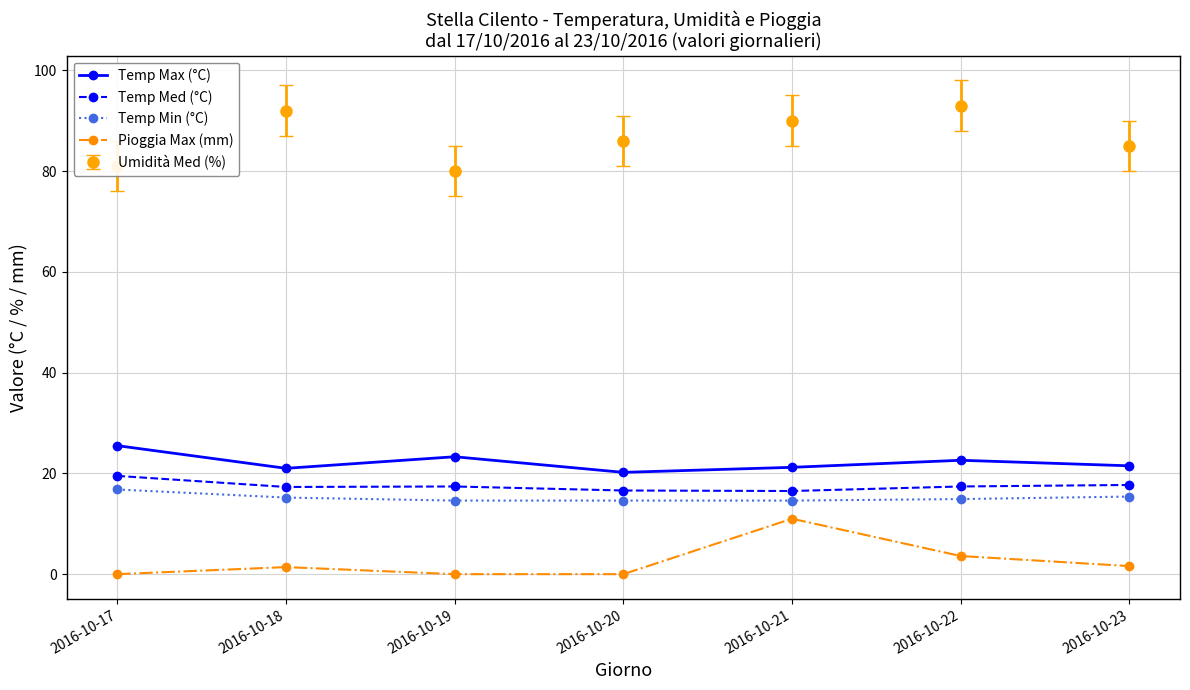

Which series has the largest total across all categories?

Umidità Med (%)